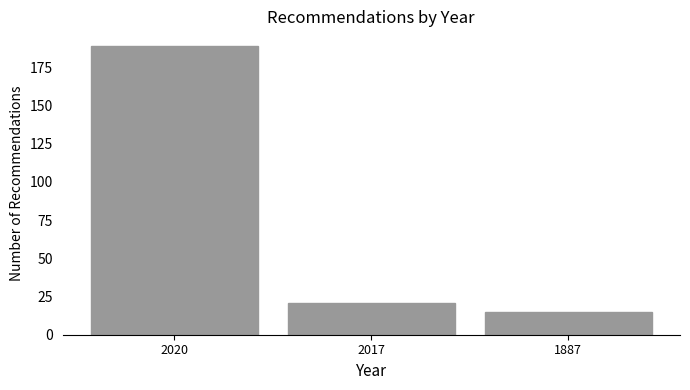

Reading left to right, transcribe all the data shown in this chart.

2020=189	2017=21	1887=15